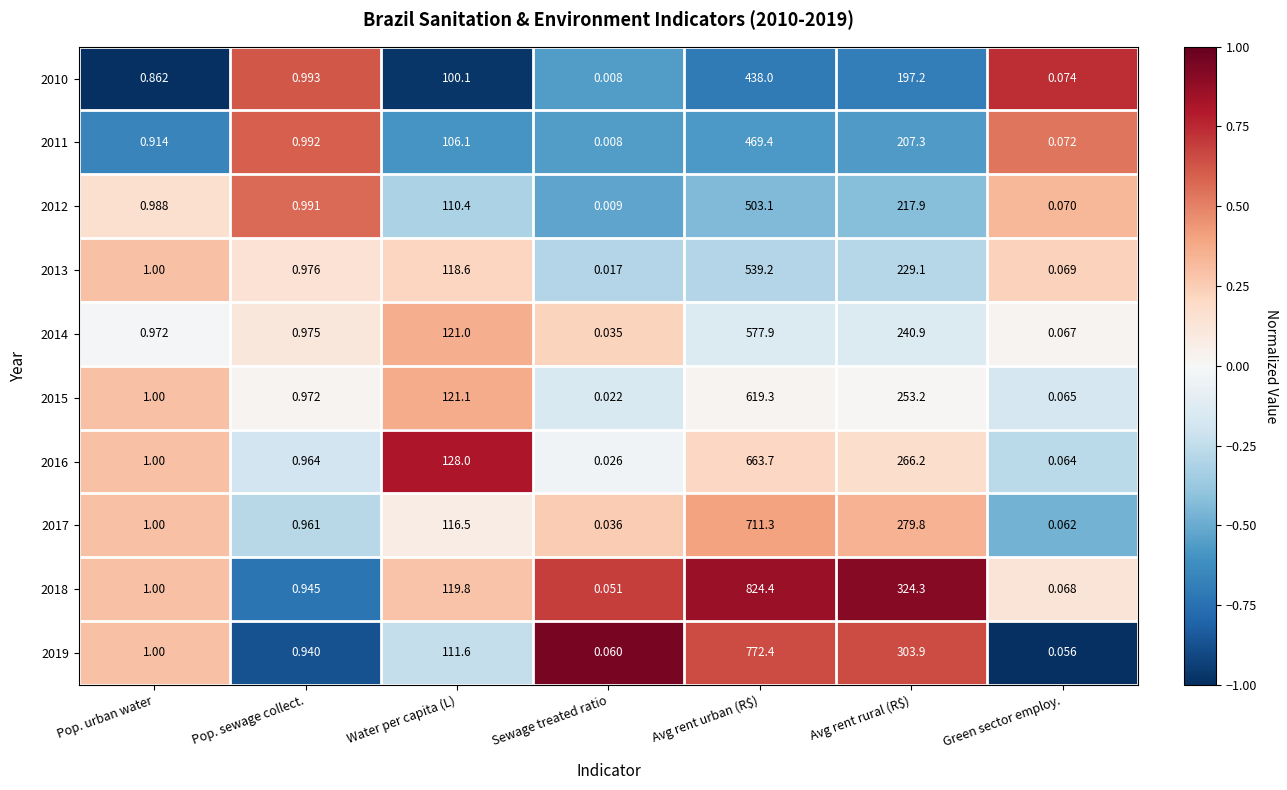

Which series has the largest total across all categories?

2018